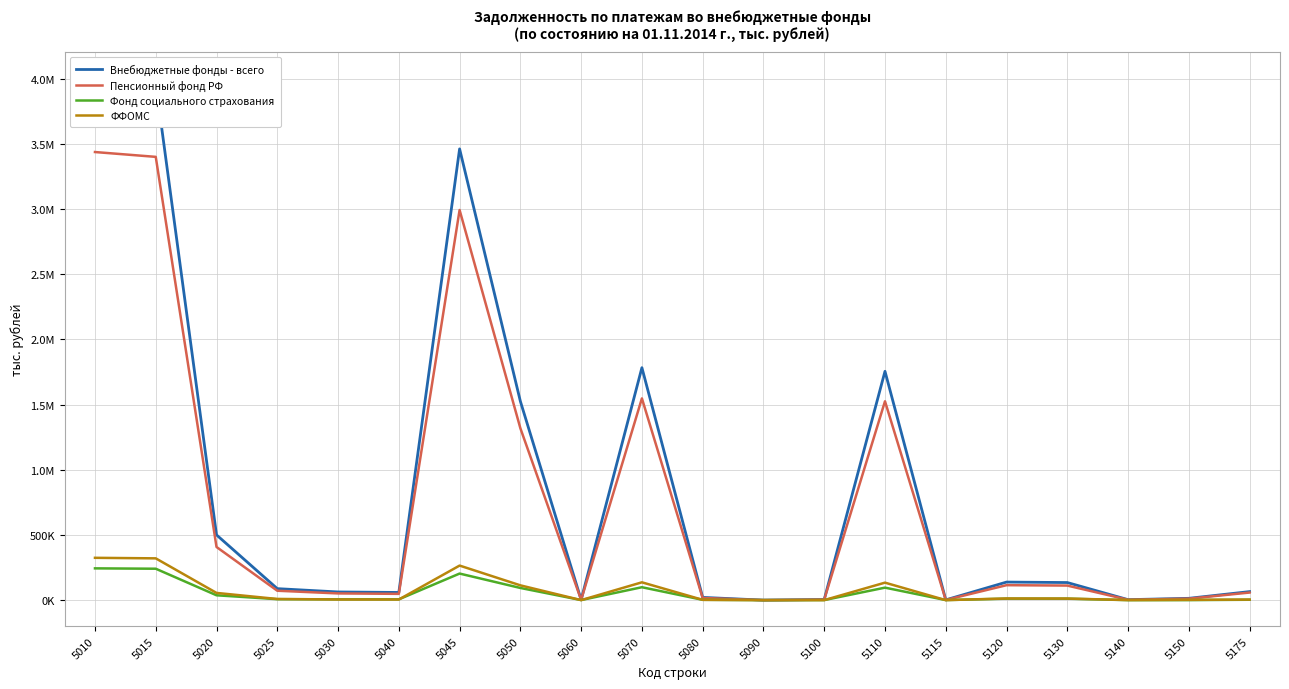

Is this an area chart (filled region under the line)?

No